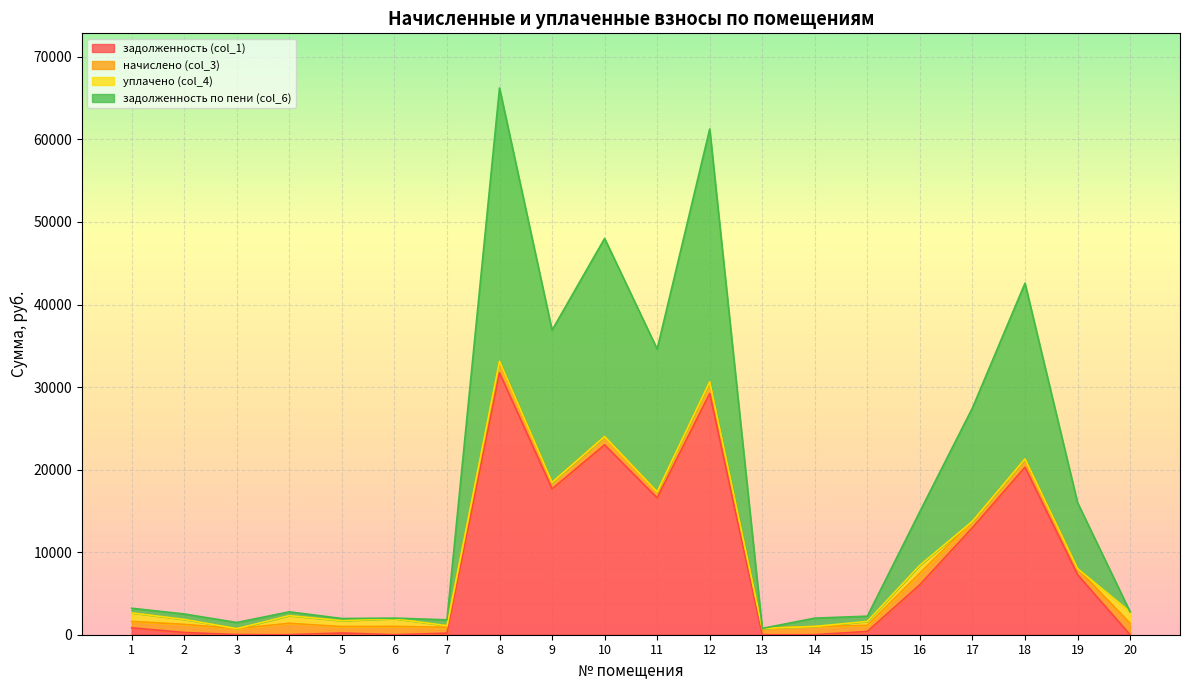

Which category has the highest value across all series?

8